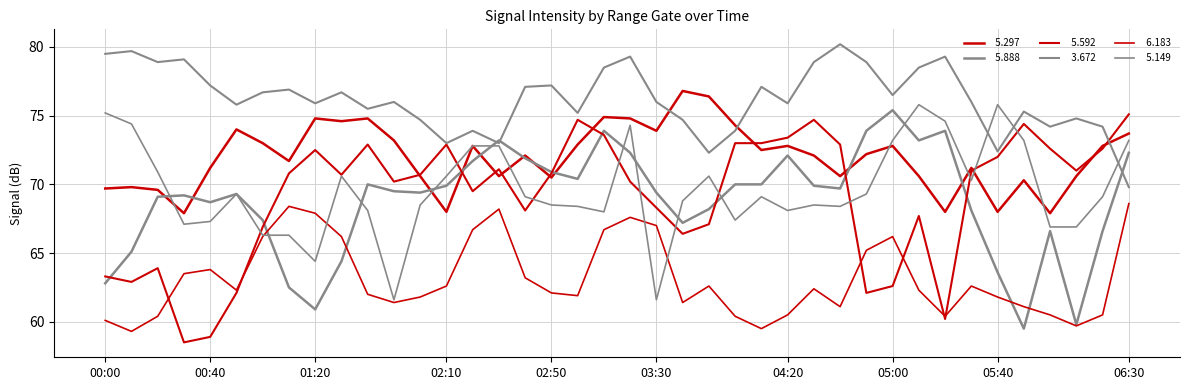

How many lines are shown in the chart?

6